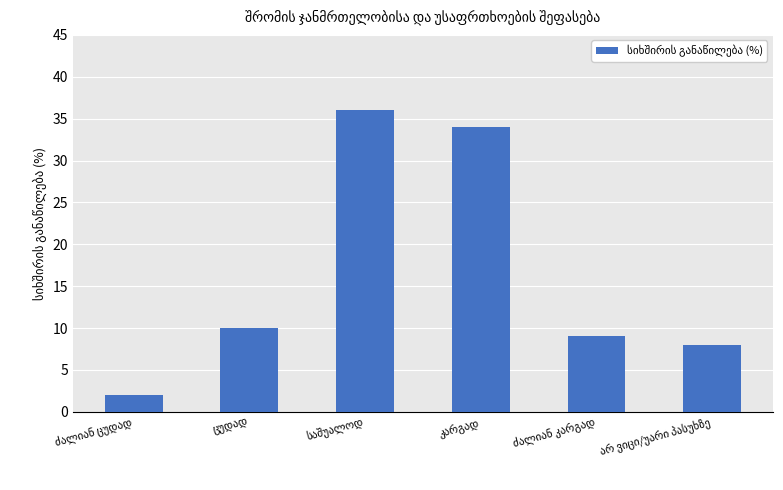

What is the sum of all values?

99